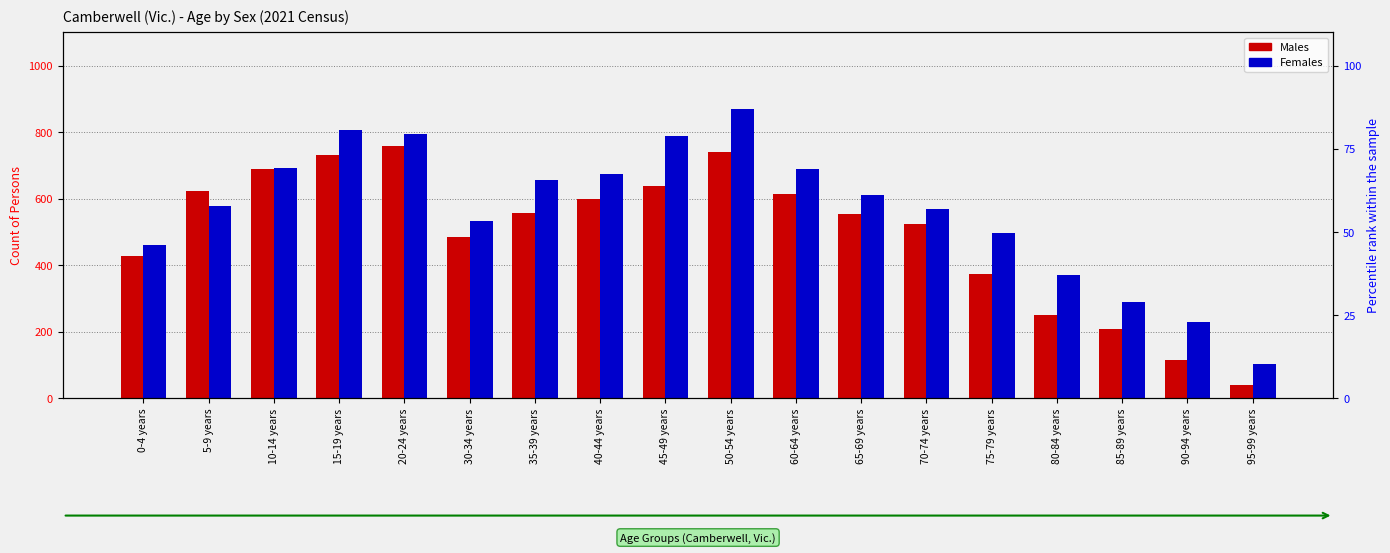

How many bars are there in total?

36